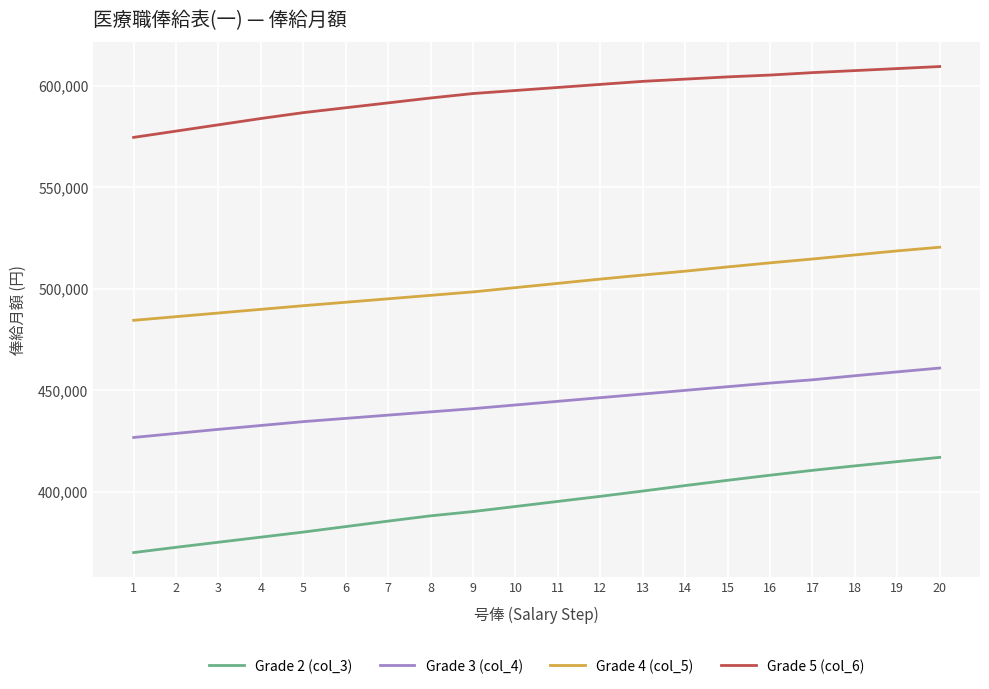

Which series has the largest total across all categories?

Grade 5 (col_6)